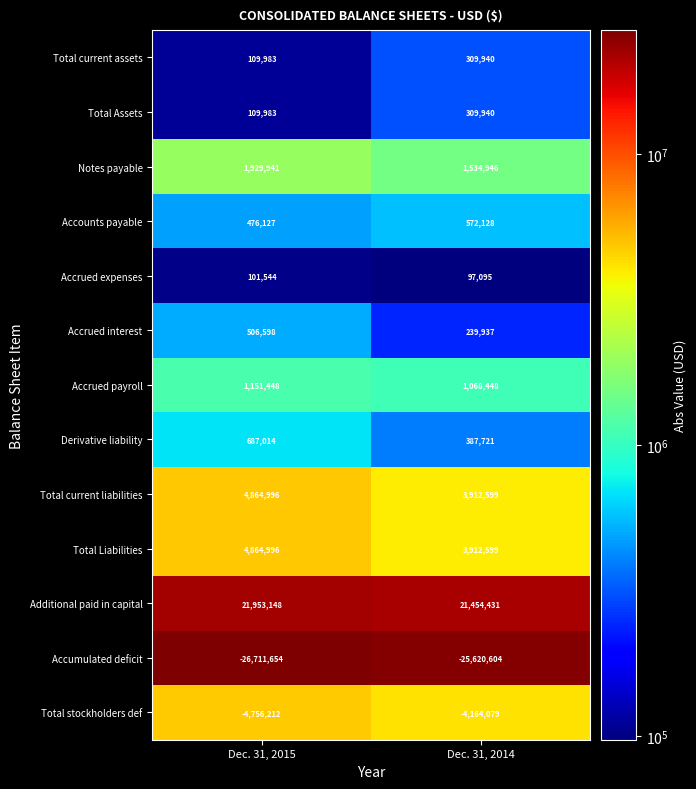

Reading right to left, what are all the values shown in this chart?

Total current assets: 309940	109983
Total Assets: 309940	109983
Notes payable: 1534946	1929941
Accounts payable: 572128	476127
Accrued expenses: 97095	101544
Accrued interest: 239937	506598
Accrued payroll: 1068448	1151448
Derivative liability: 387721	687014
Total current liabilities: 3912599	4864996
Total Liabilities: 3912599	4864996
Additional paid in capital: 21454431	21953148
Accumulated deficit: -25620604	-26711654
Total stockholders def: -4164079	-4756212